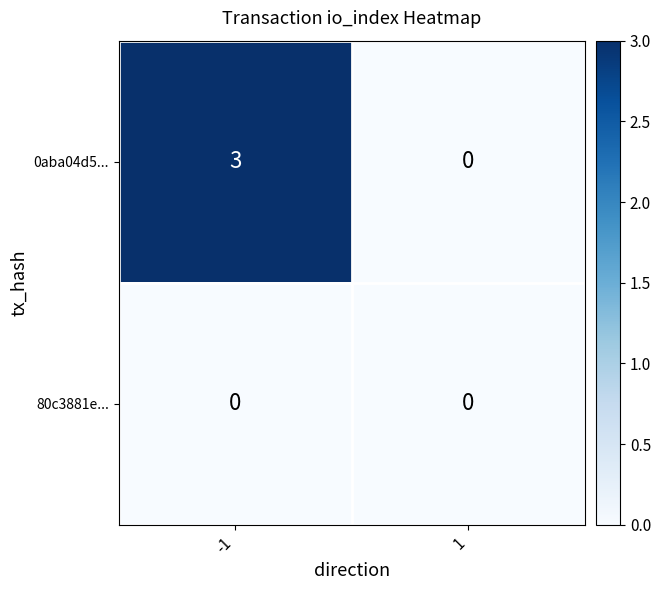

Which series has the largest total across all categories?

0aba04d5...